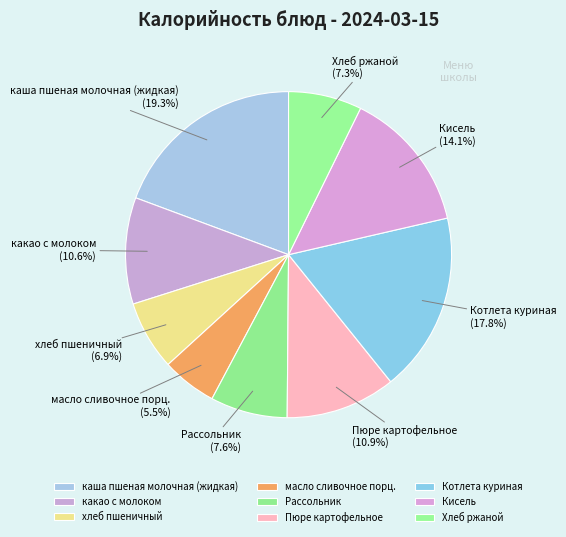

Is it true that хлеб пшеничный is 7% of the pie?

True